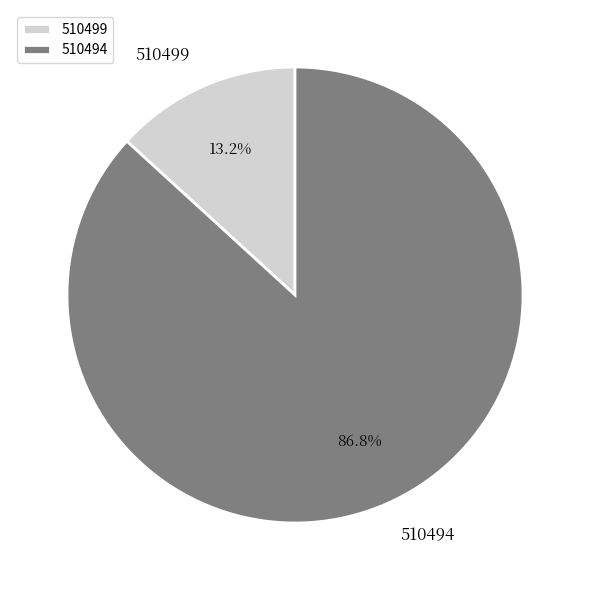

Which slice is the largest?

510494